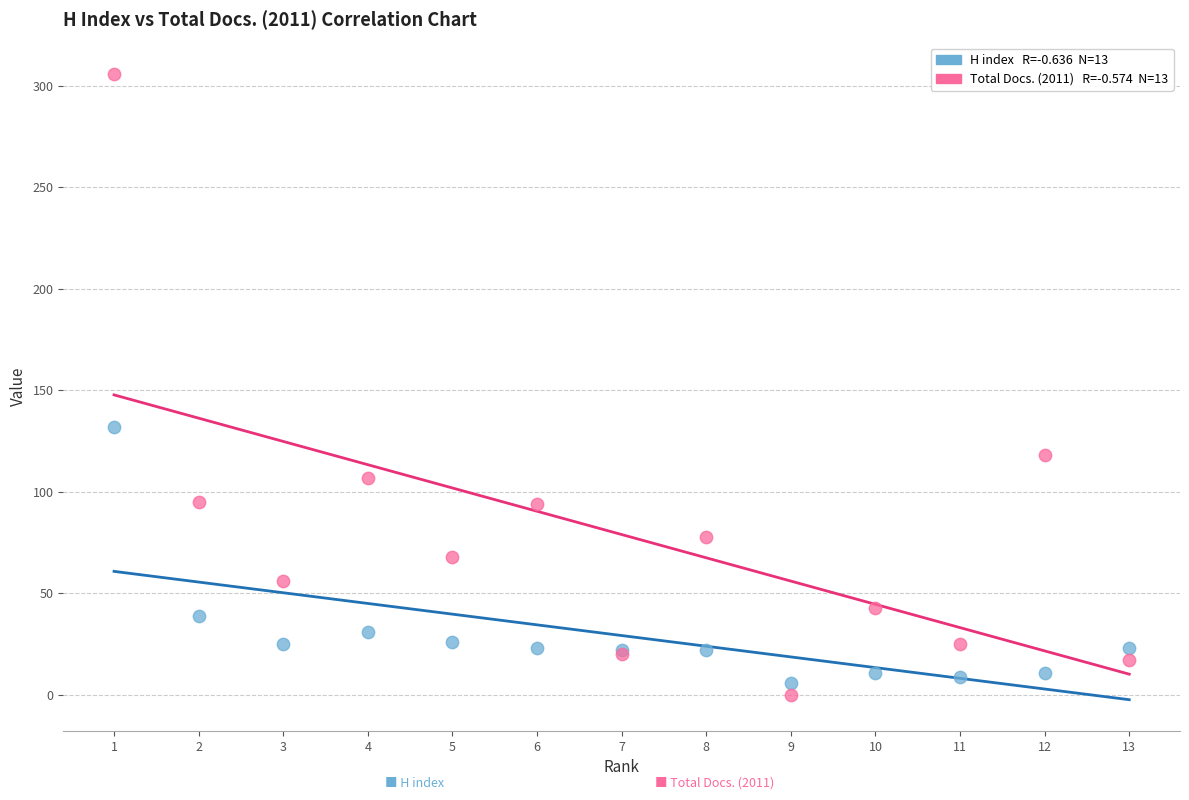

Across all series, what Y value is closest to 153?

132